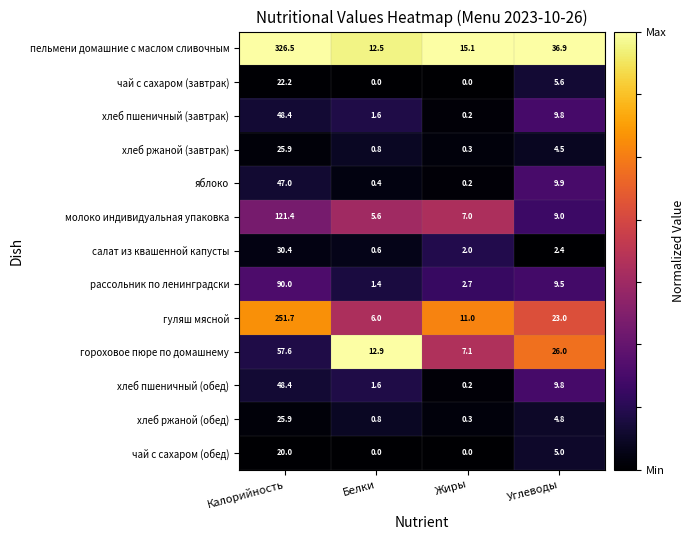

Between Белки and Жиры, which series saw the biggest shift?

гороховое пюре по домашнему